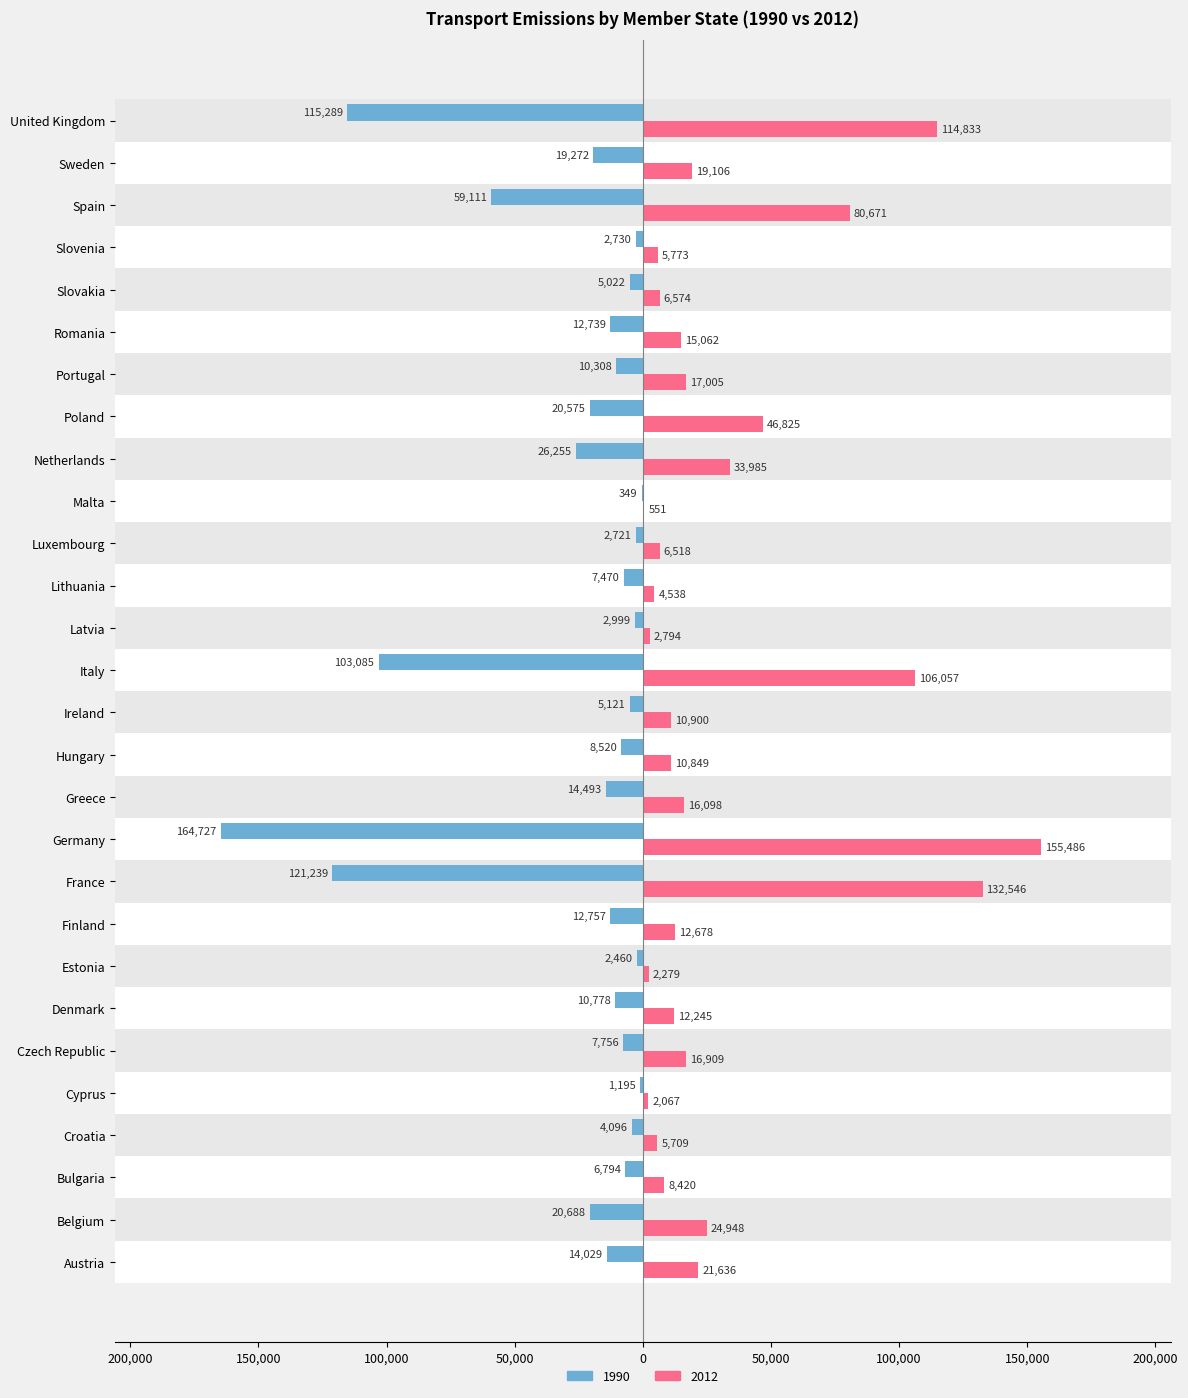

True or false: unfccc_crf_1990 has a value of -12739 at Romania.

True